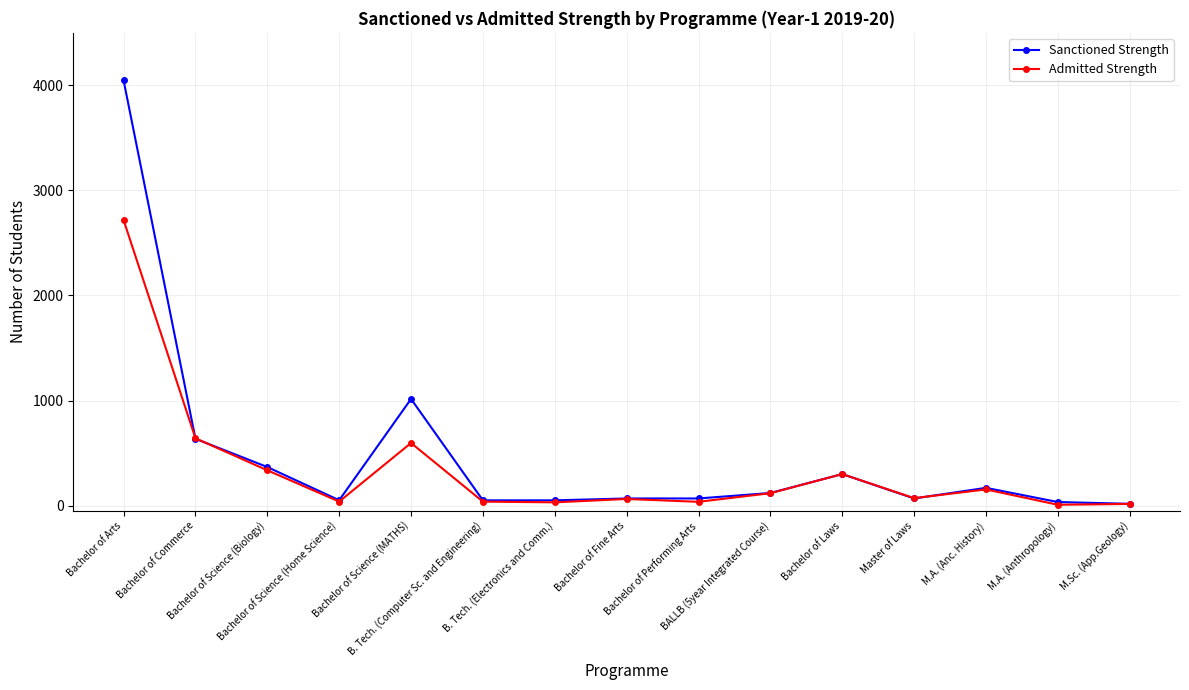

Which label corresponds to the largest value in the chart?

Bachelor of Arts